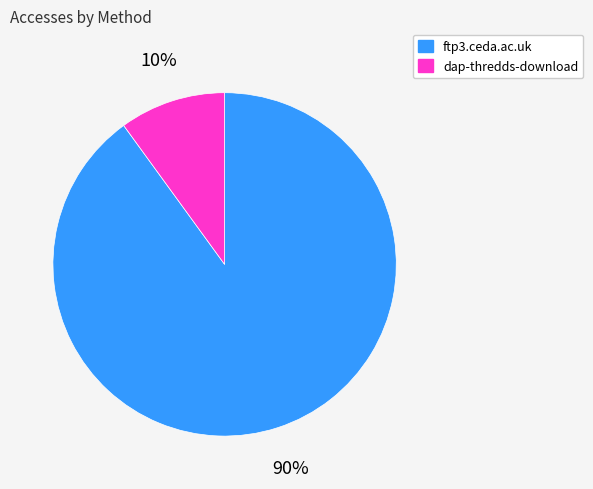

What is the majority slice?

ftp3.ceda.ac.uk